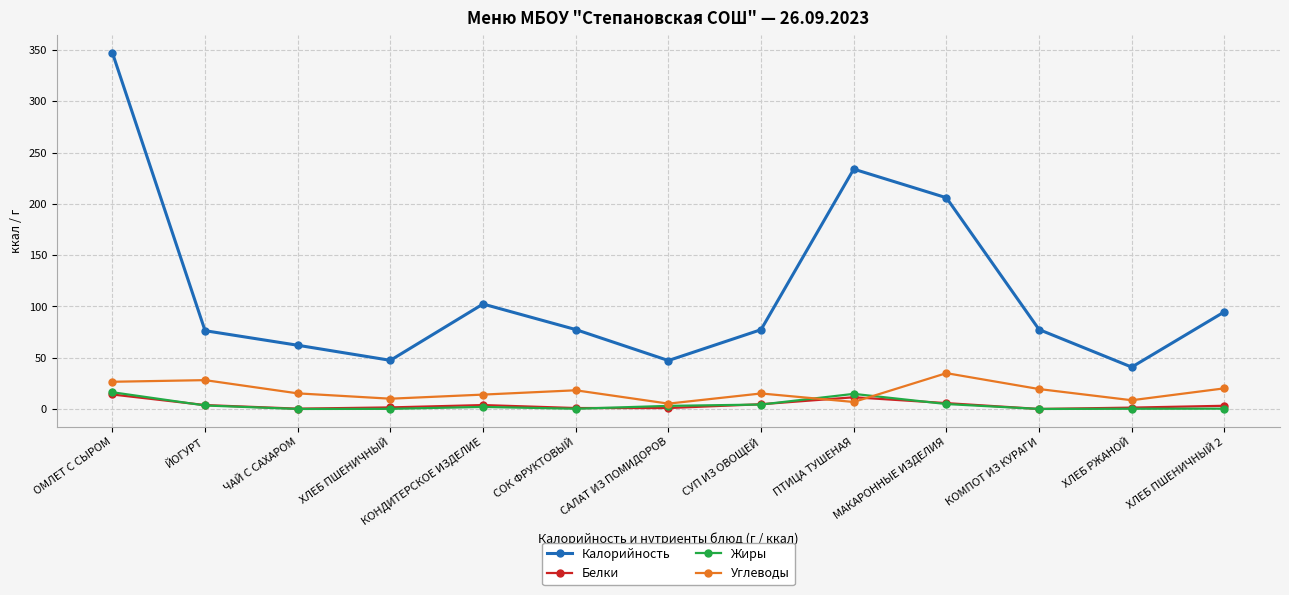

True or false: Калорийность and Жиры cross at least once.

False